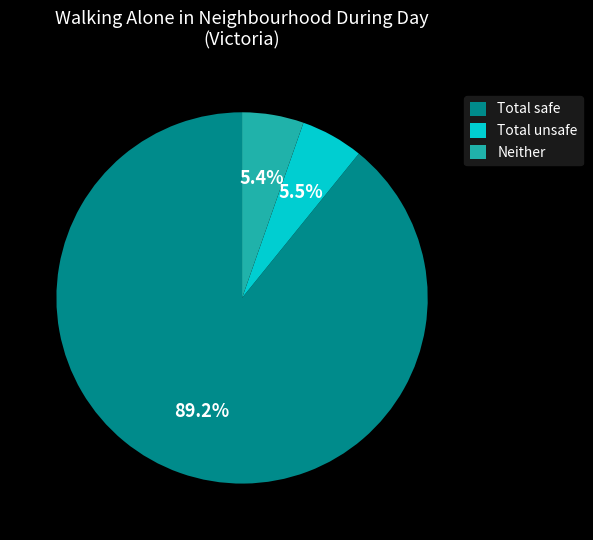

Is there any slice that represents more than half of the pie?

Yes